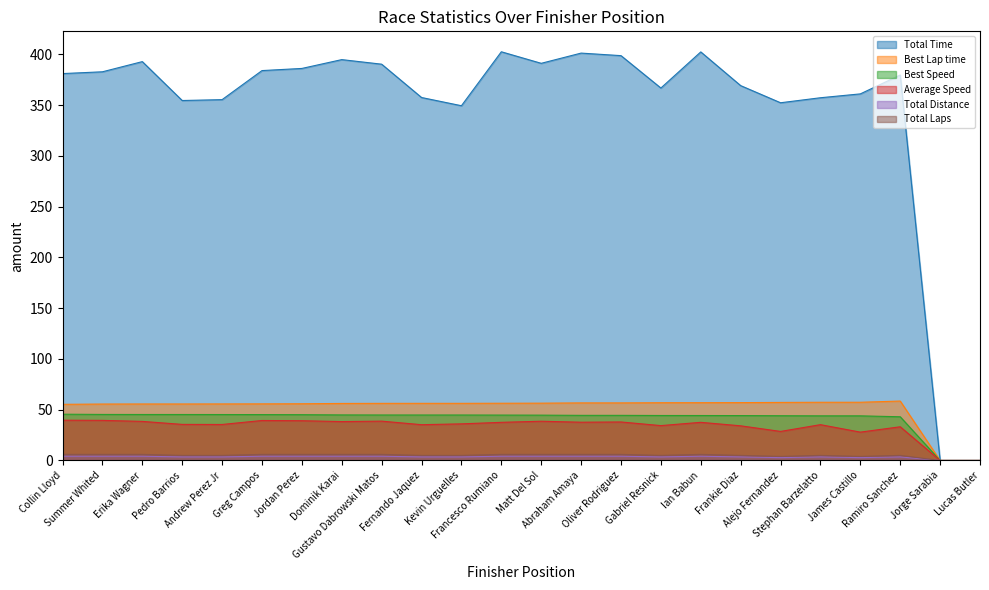

At Lucas Butler, list the series in order from largest to smallest.

Total Time, Best Lap time, Best Speed, Average Speed, Total Distance, Total Laps